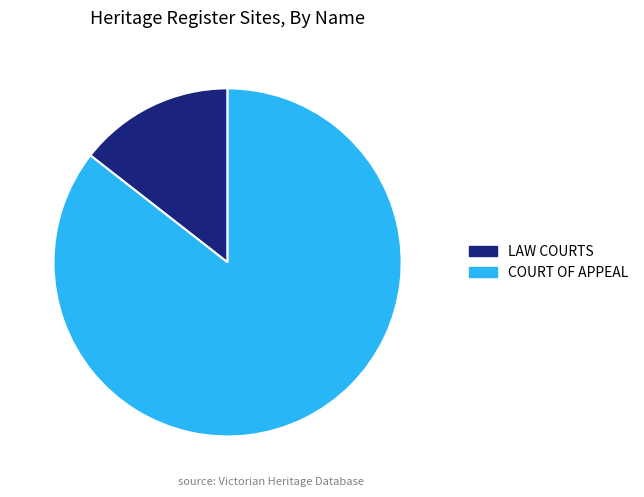

Which category has the biggest portion of the pie?

COURT OF APPEAL